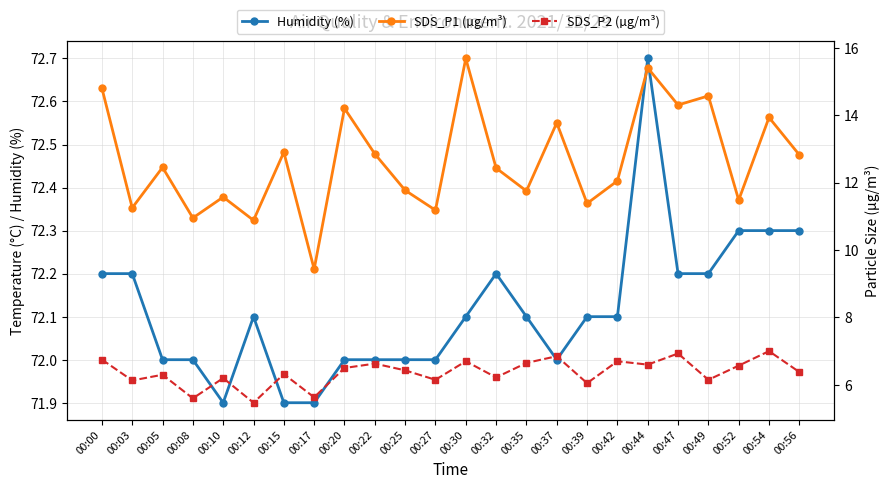

Which series has the largest range (max minus min)?

SDS_P1 (µg/m³)